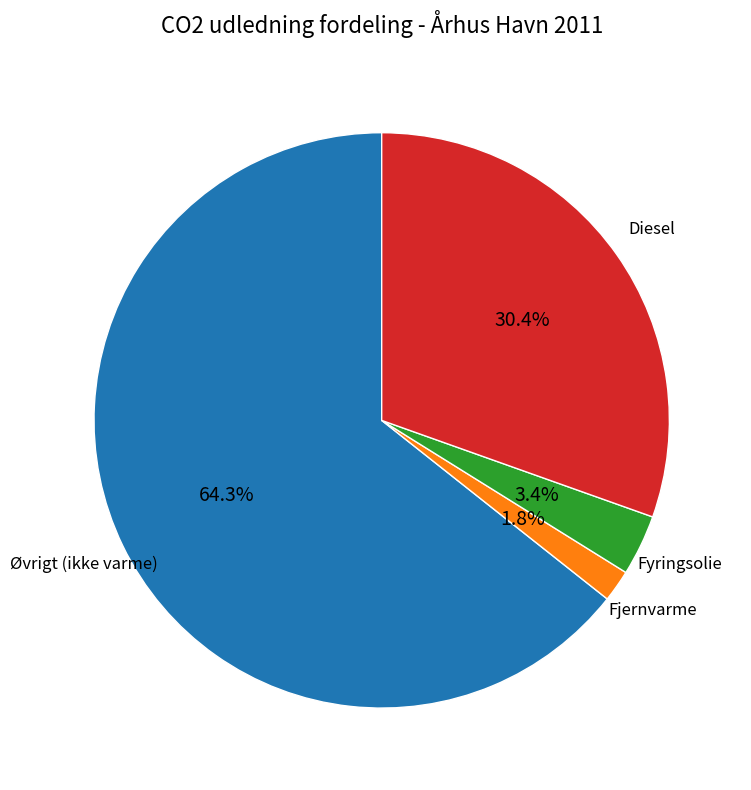

What is the largest slice in the pie chart?

Øvrigt (ikke varme)